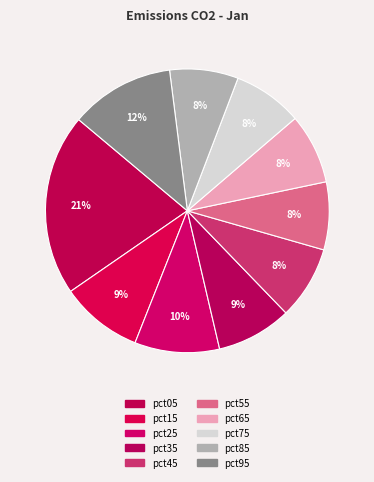

Which slice is the largest?

pct05